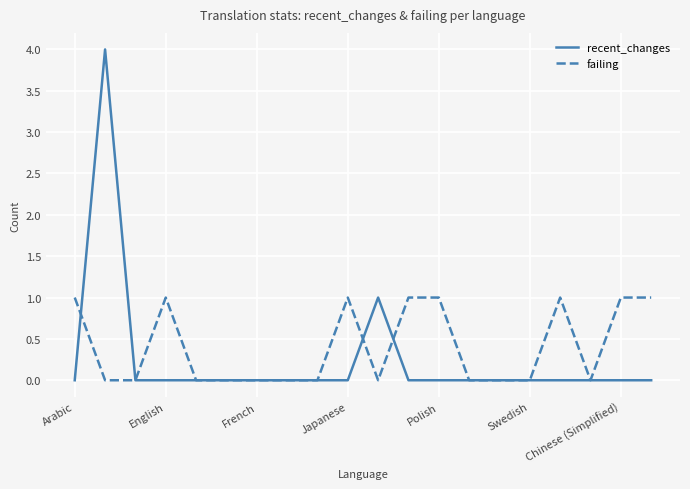

Which series has the widest spread of values?

recent_changes